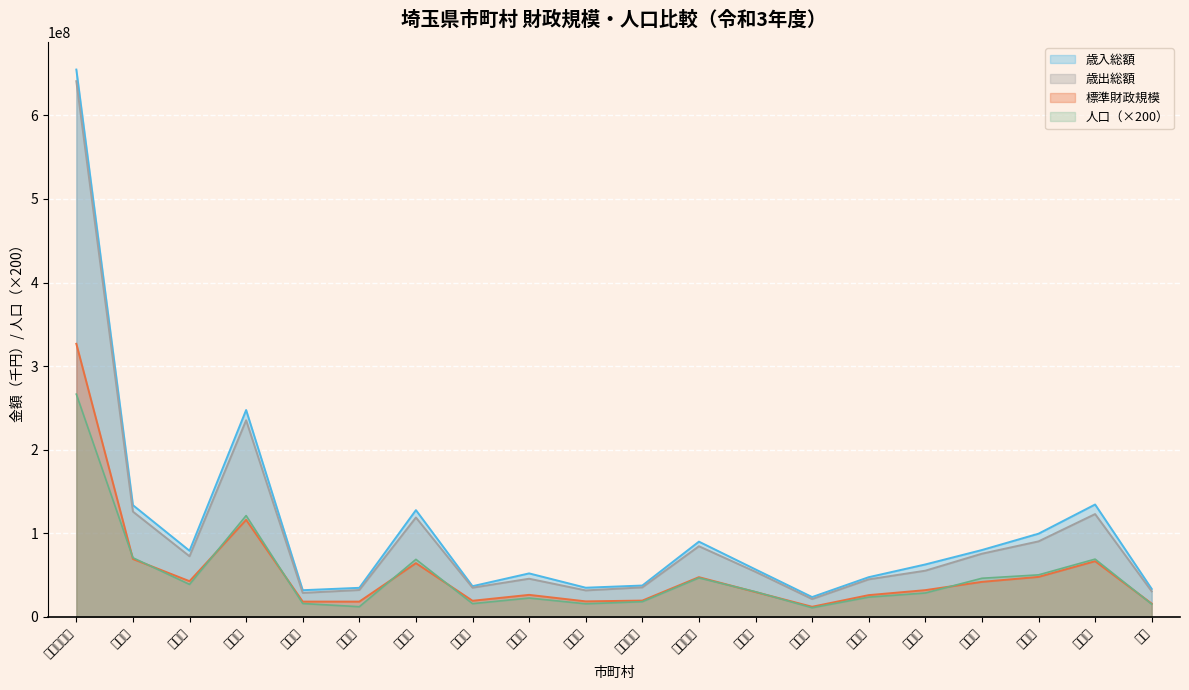

What is the label of the 5th point from the right?

深谷市